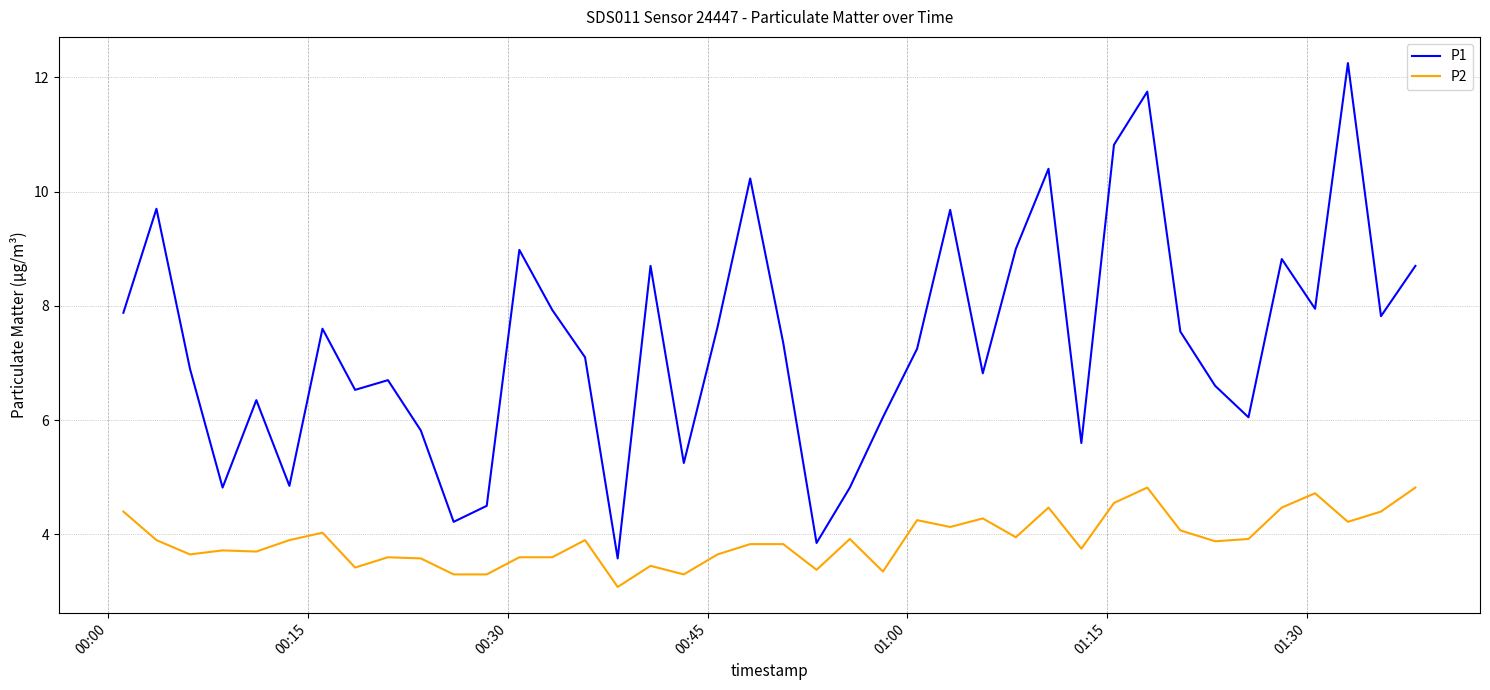

True or false: P2 and P1 intersect in this chart.

False